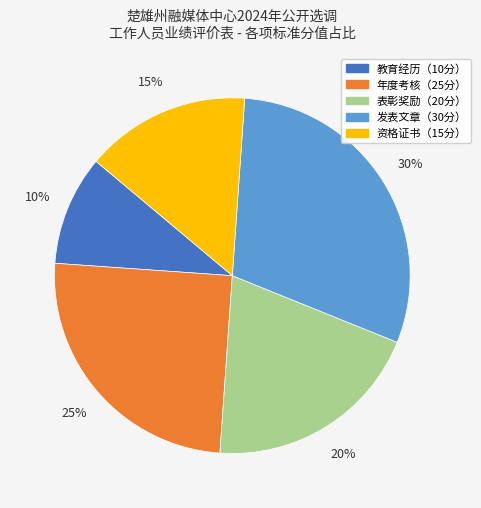

Which category has the biggest portion of the pie?

发表文章（30分）